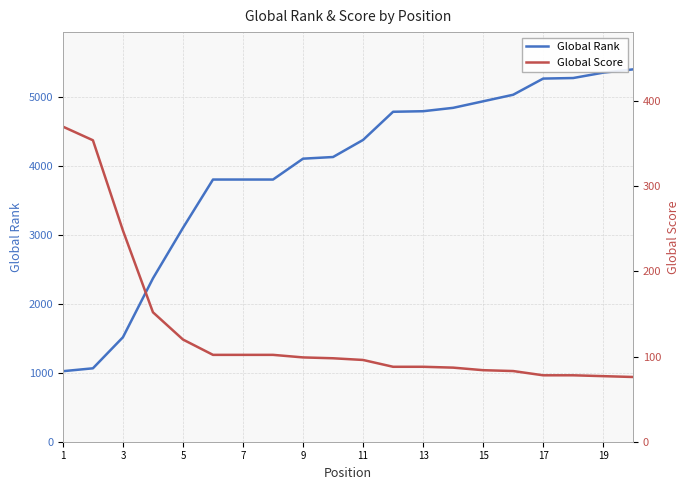

What is the average value of the Global Rank series?

3944